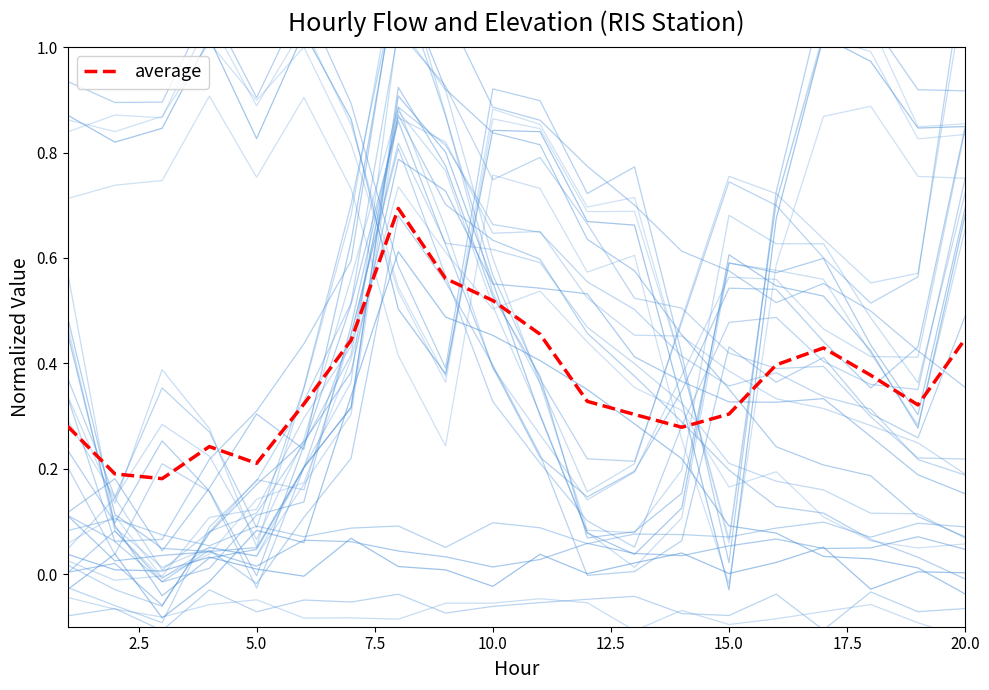

How many interior local valleys (lower than both neighbors) does the data have?

4